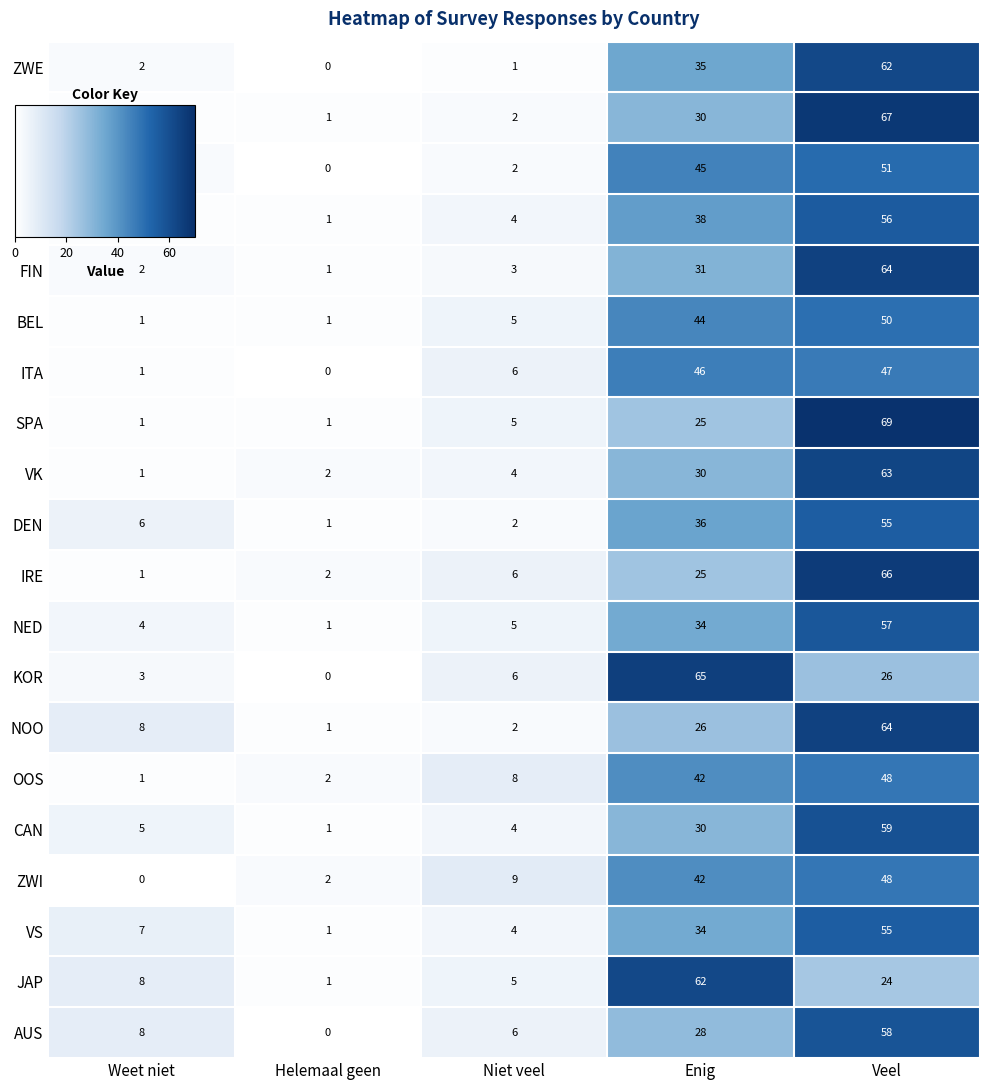

What is the difference between the maximum and minimum values in the VS series?

54